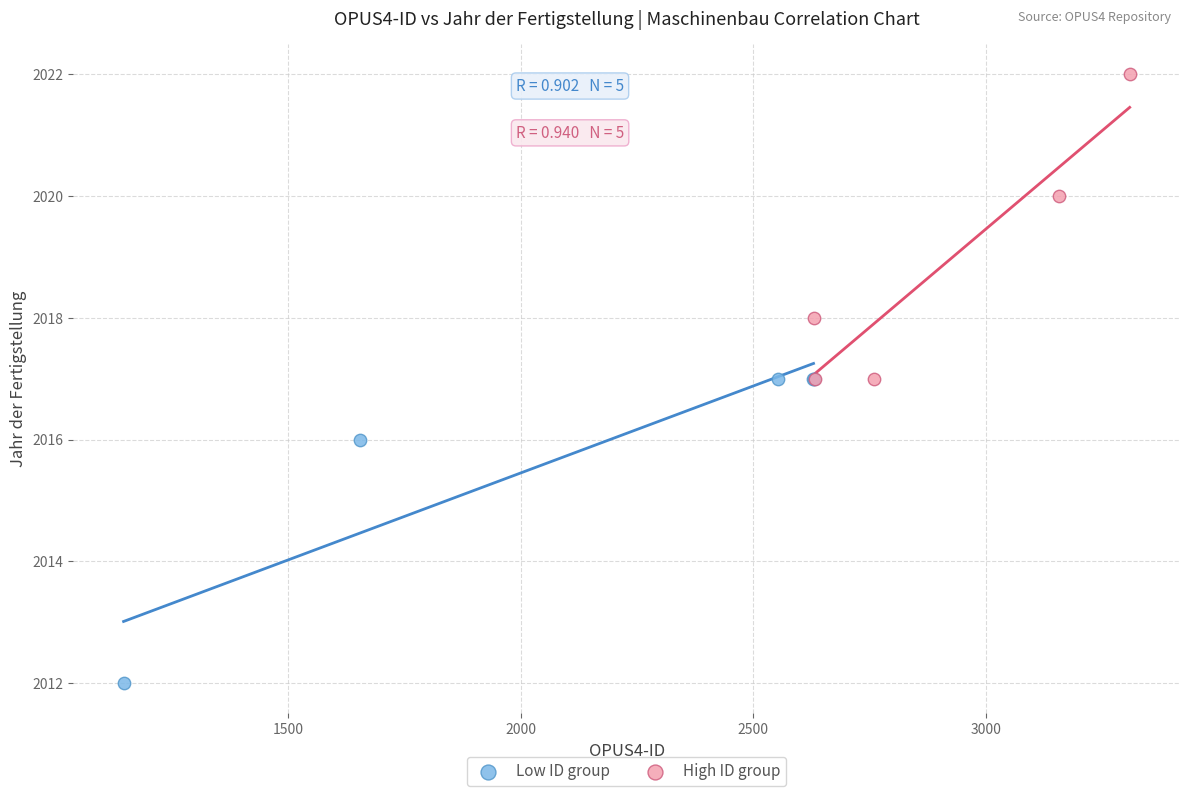

Which series reaches the maximum Y coordinate?

High ID group